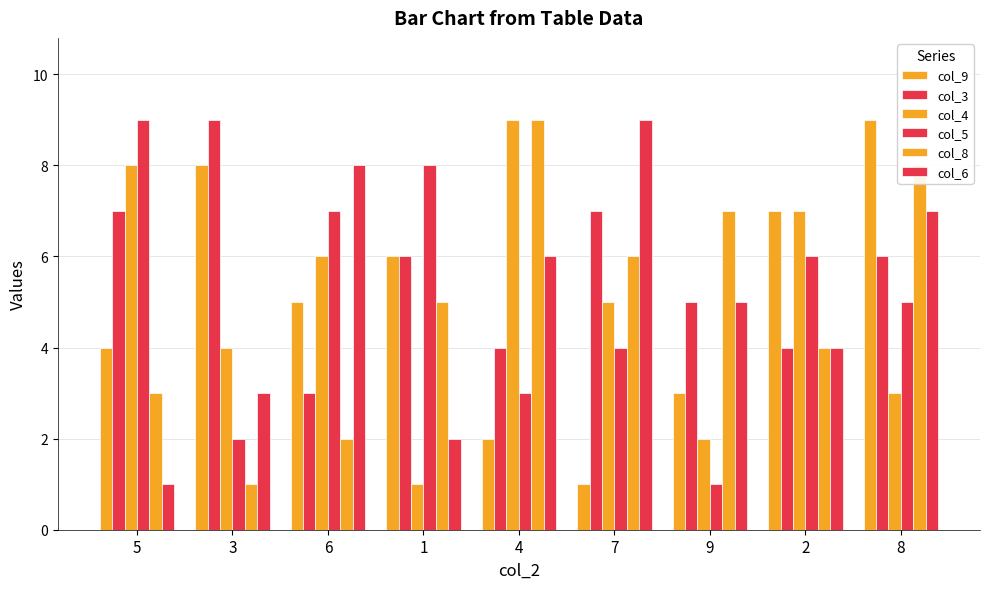

How many series are shown in this chart?

6